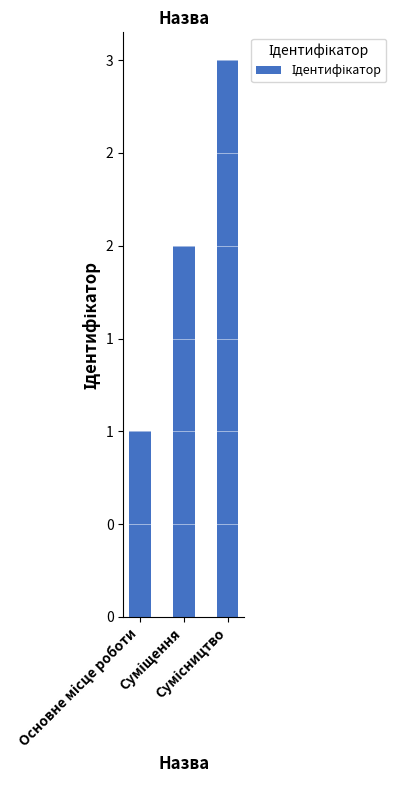

Read the value at Сумісництво.

3